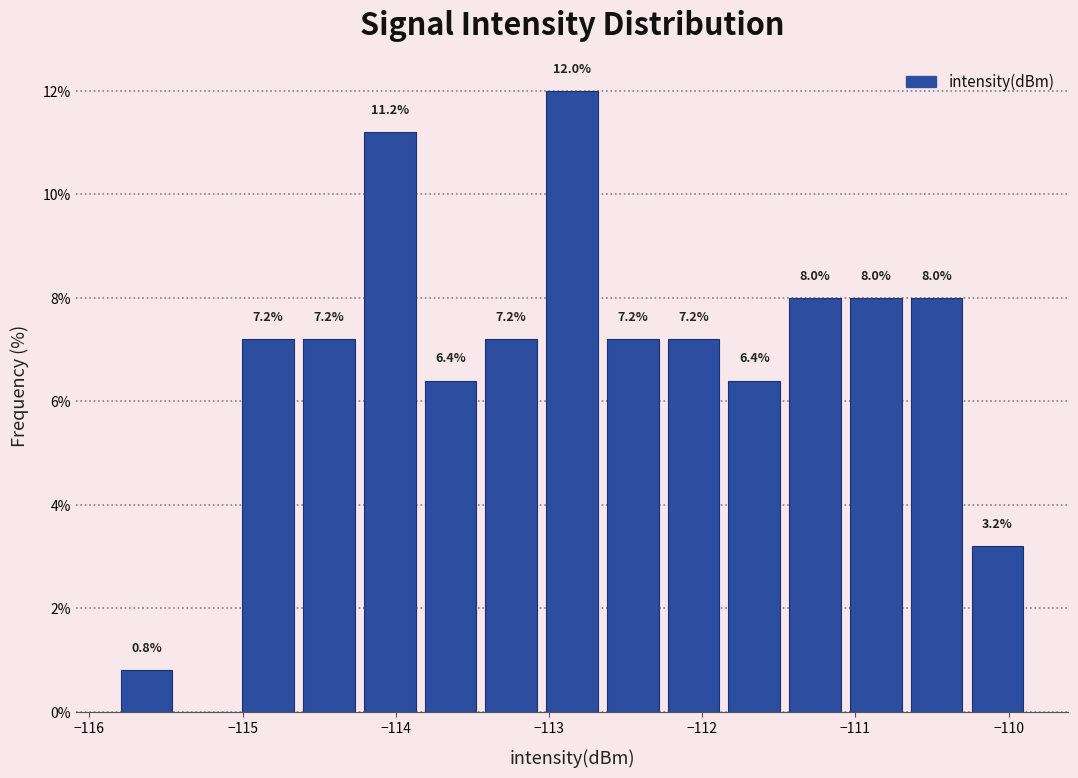

Read against the x-axis, roughly where is the centre of the tallest bar?

-112.8